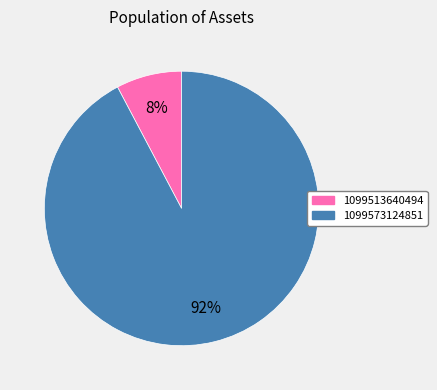

What percentage is the 1099573124851 slice, to the nearest percent?

92%